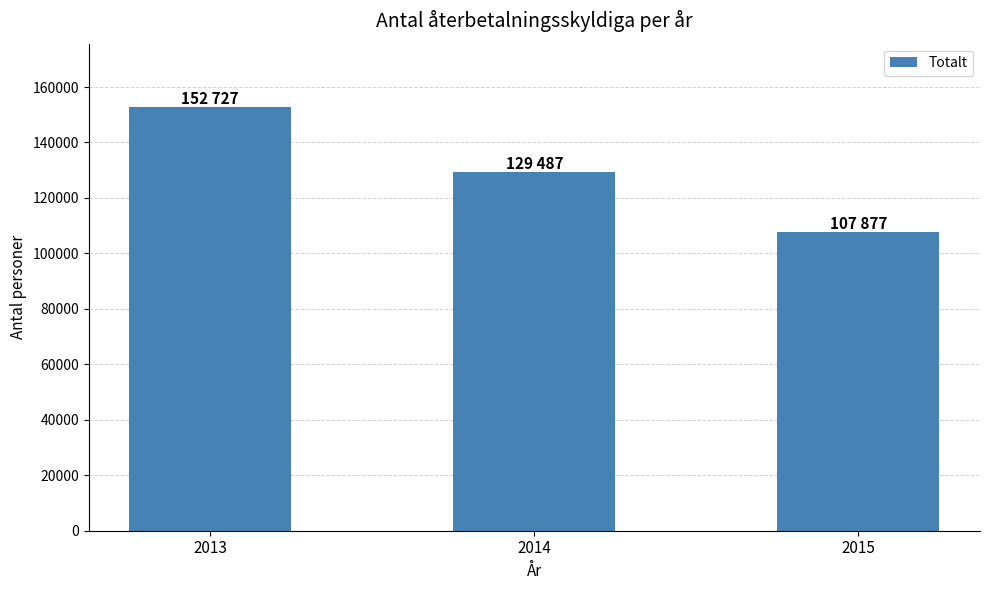

Which has a higher value, 2013 or 2015?

2013